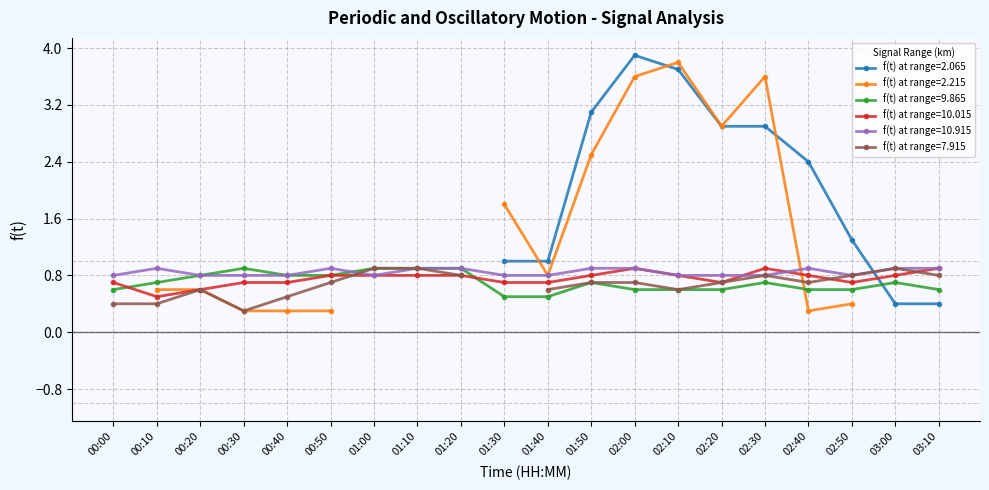

The 9.865 series shows 0.6 at 03:10. True or false?

True